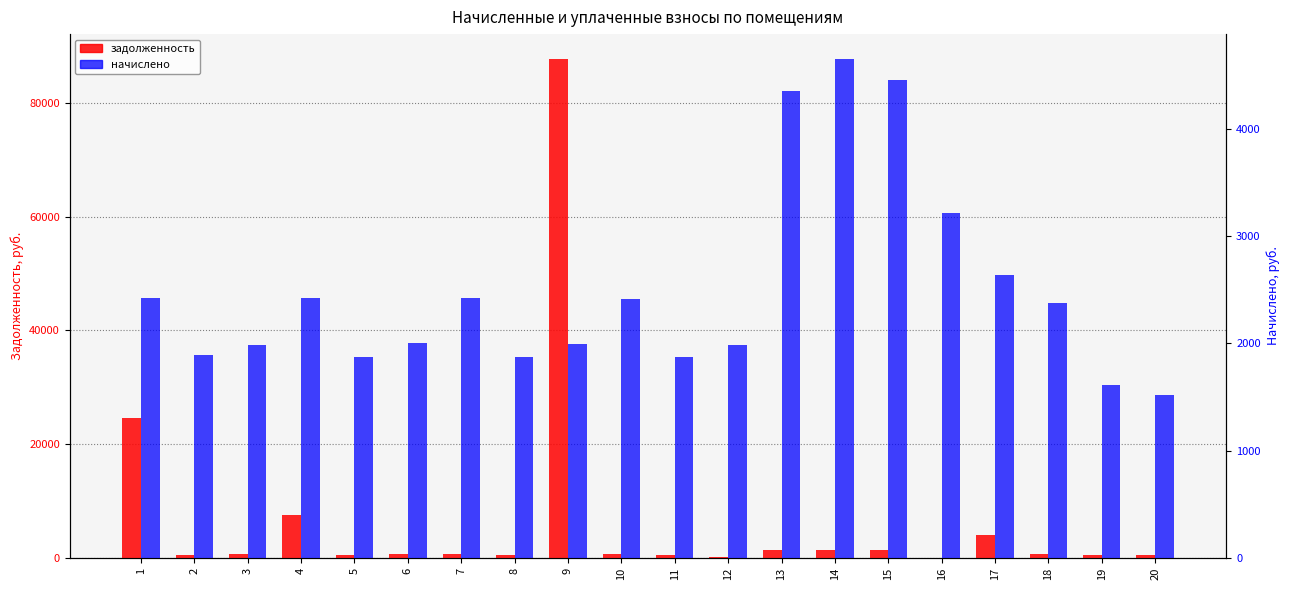

What is the approximate value of задолженность (col_1) at 15?

1347.3